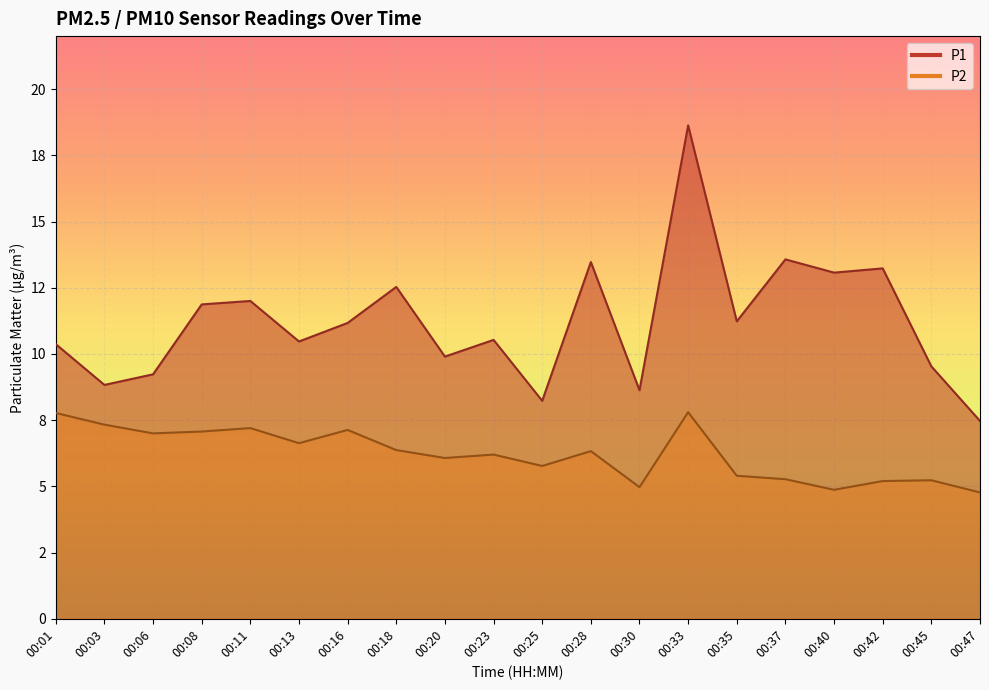

Where is P1 nearest to the value 13?

00:40